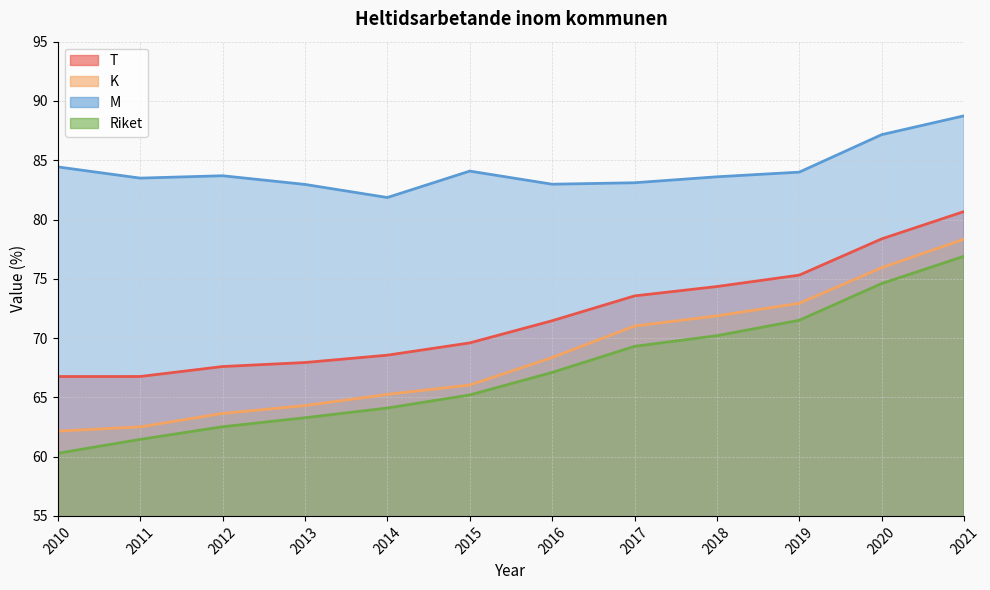

What is the sum of all Riket values?

806.4